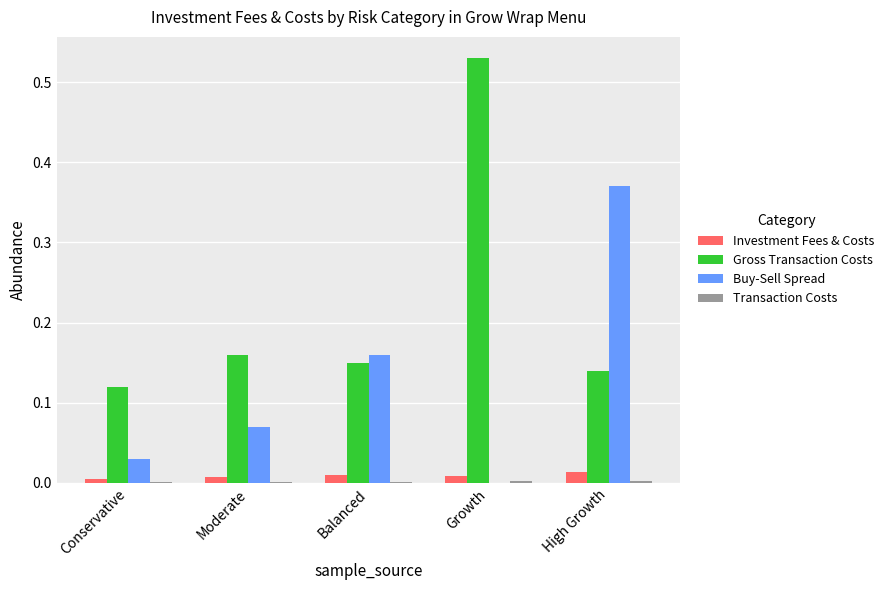

Which label corresponds to the largest value in the chart?

Growth